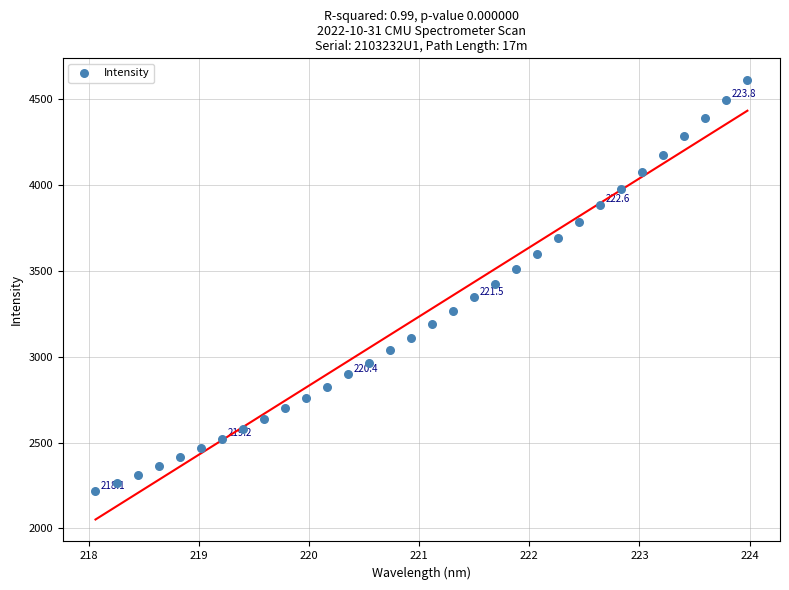

What is the range of X values (max minus min)?

5.9